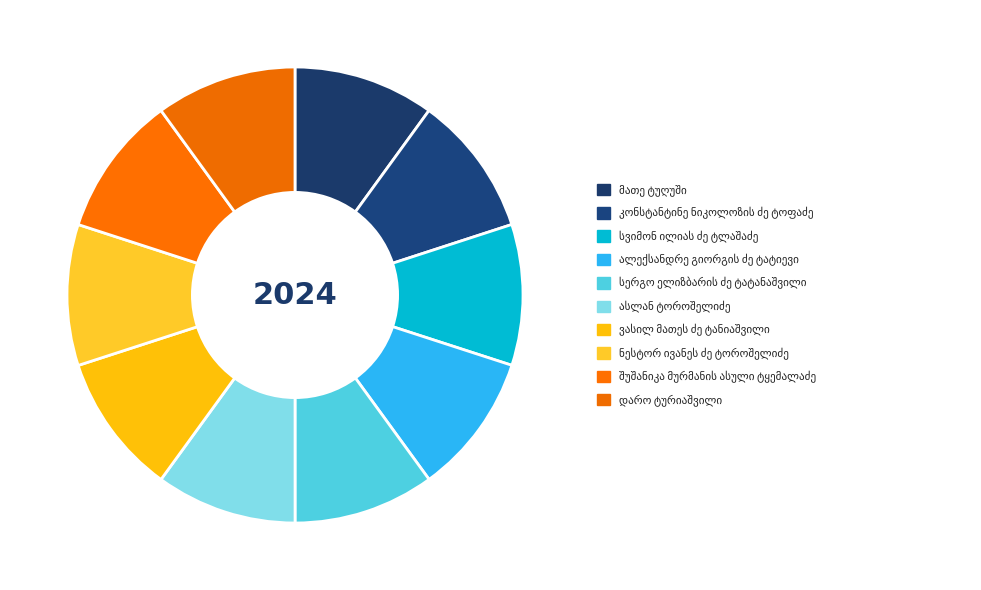

How many slices are in this pie chart?

10